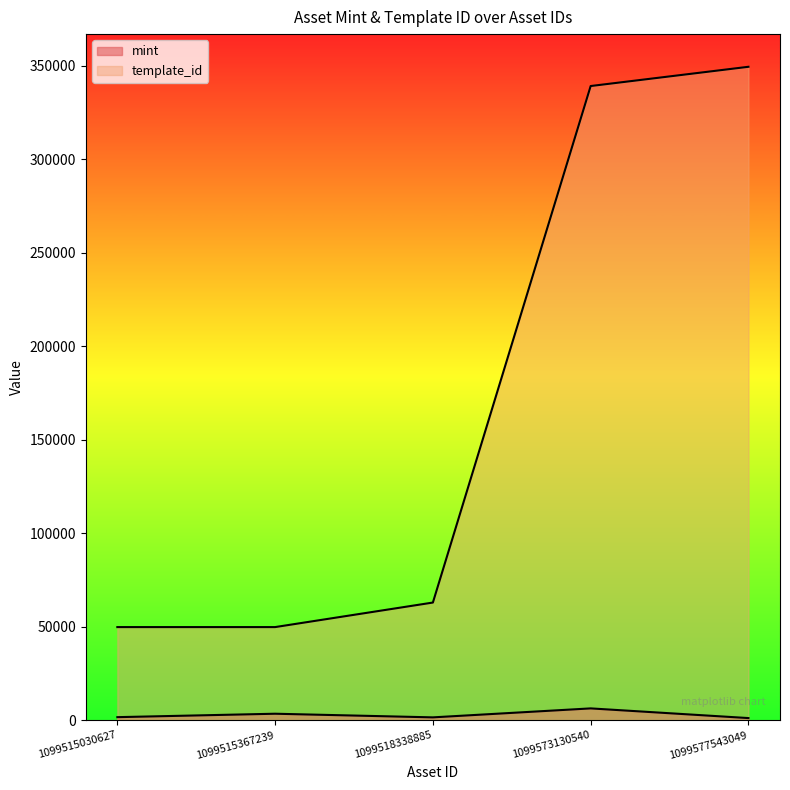

At 1099515030627, list the series in order from smallest to largest.

mint, template_id